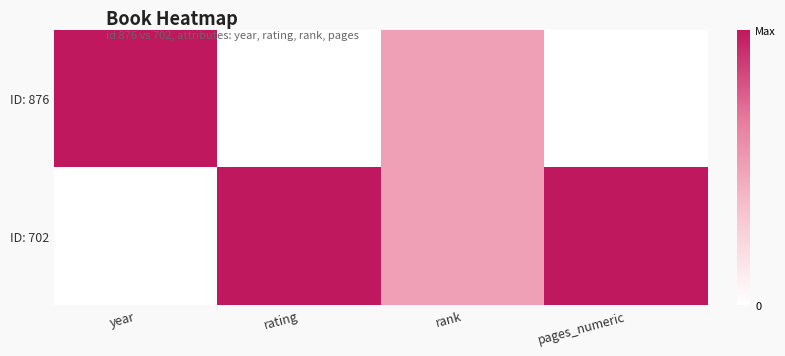

Between rating and year, which is larger?

year